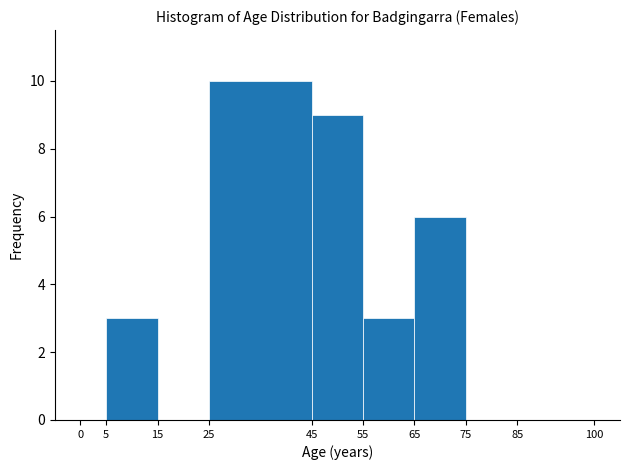

Reading left to right, transcribe this chart: for each bar, give the range it covers on the x-axis and its height. The values are not printed on the chart, so give them approximately, as read against the axis.

0 to 5: 0
5 to 15: 3
15 to 25: 0
25 to 45: 10
45 to 55: 9
55 to 65: 3
65 to 75: 6
75 to 85: 0
85 to 100: 0